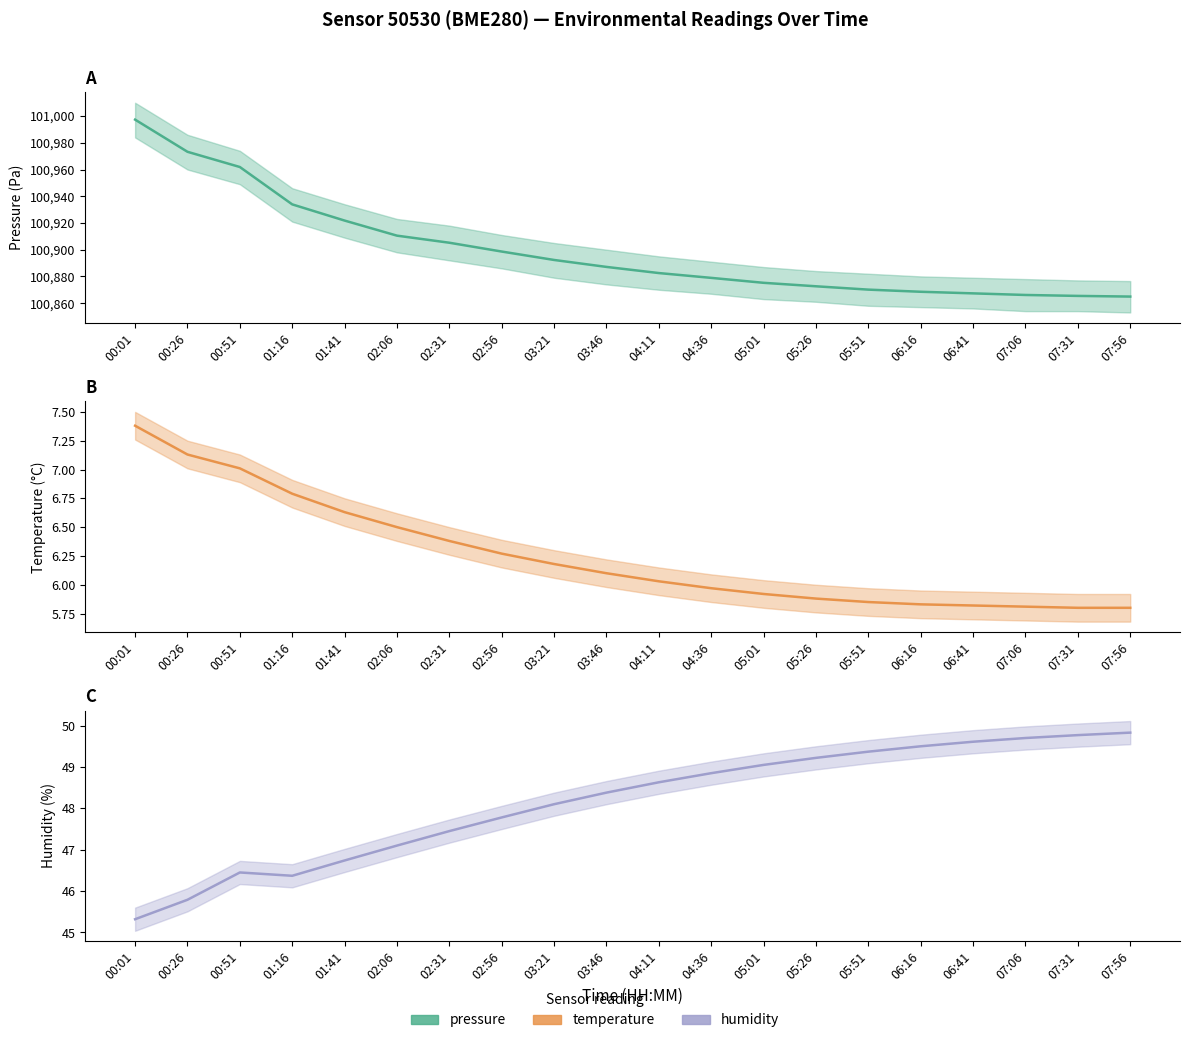

Is this an area chart (filled region under the line)?

No